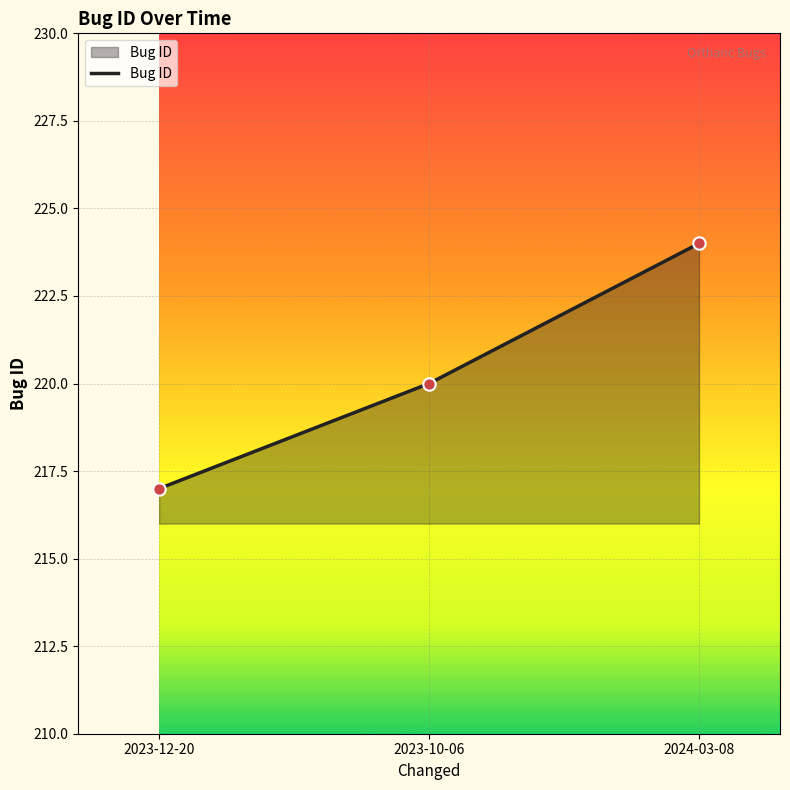

What is the ratio of the value at 2023-12-20 to the value at 2023-10-06?

1.0